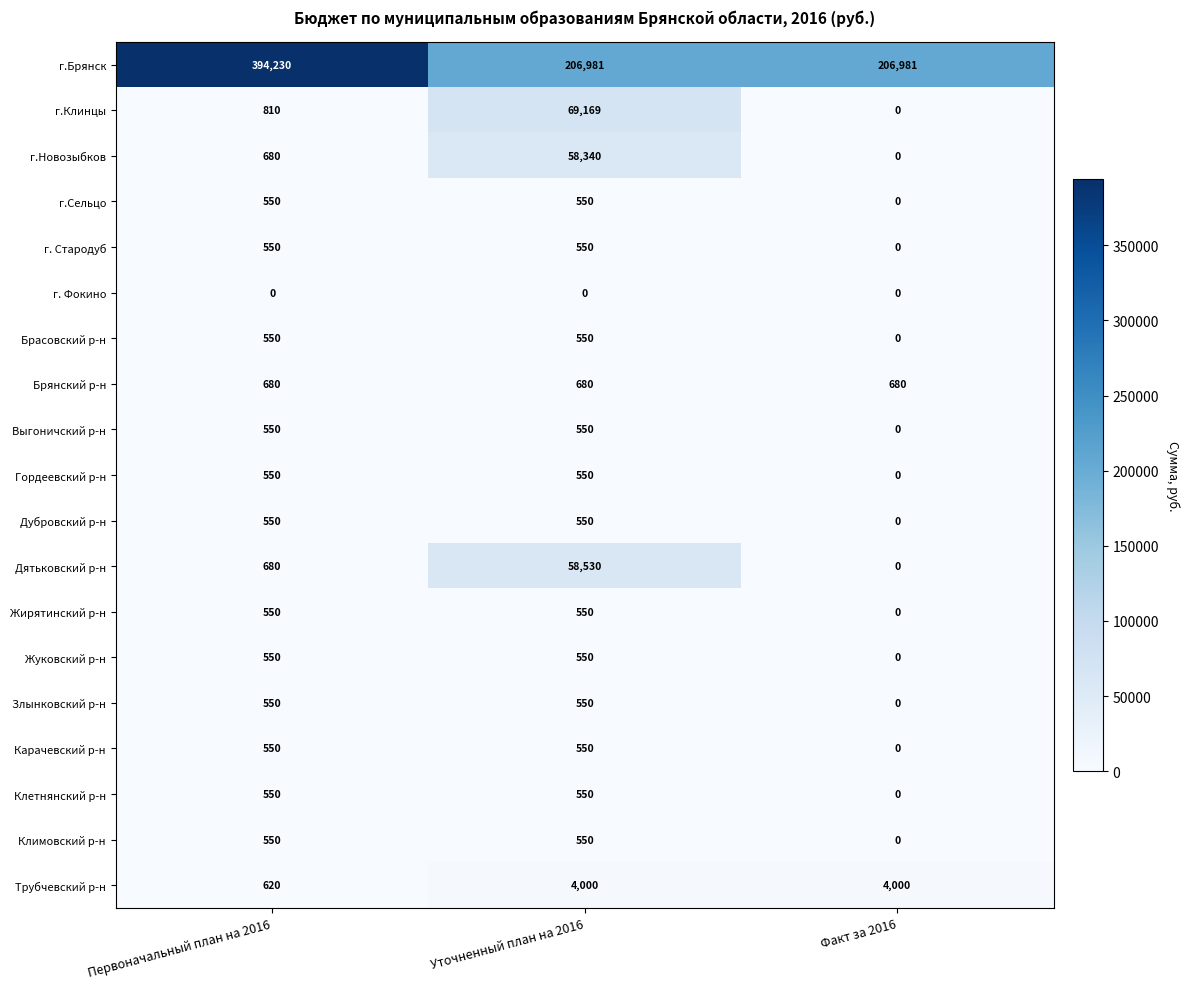

What is the sum of the Климовский р-н values at Уточненный план на 2016 and Первоначальный план на 2016?

1100